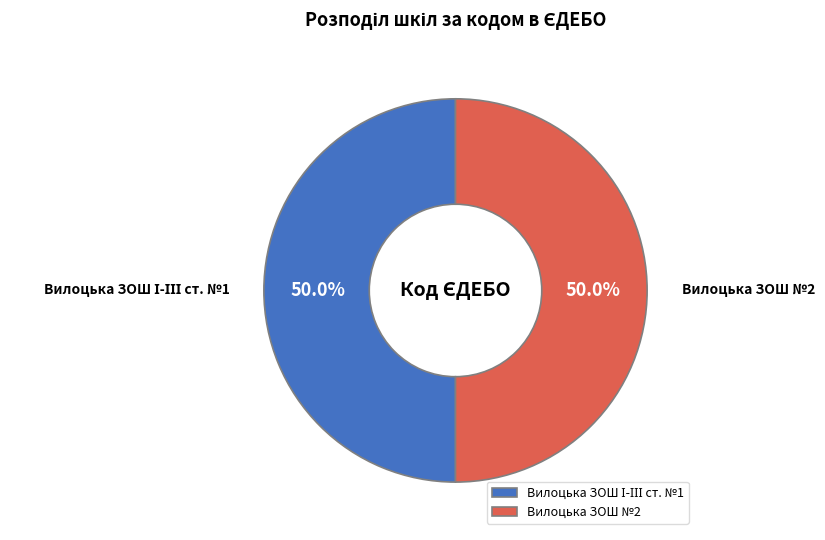

What portion of the pie excludes Вилоцька ЗОШ №2?

50.0%